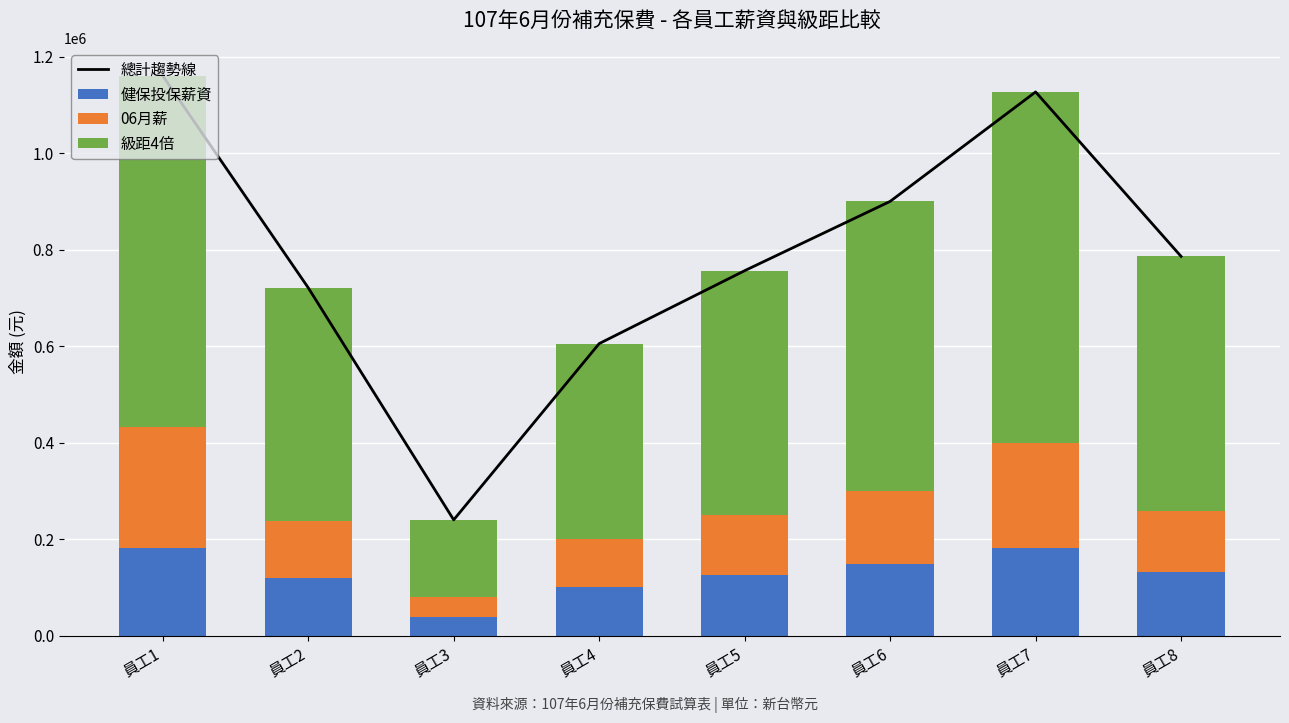

Between 員工3 and 員工5, which series saw the biggest shift?

總計趨勢線